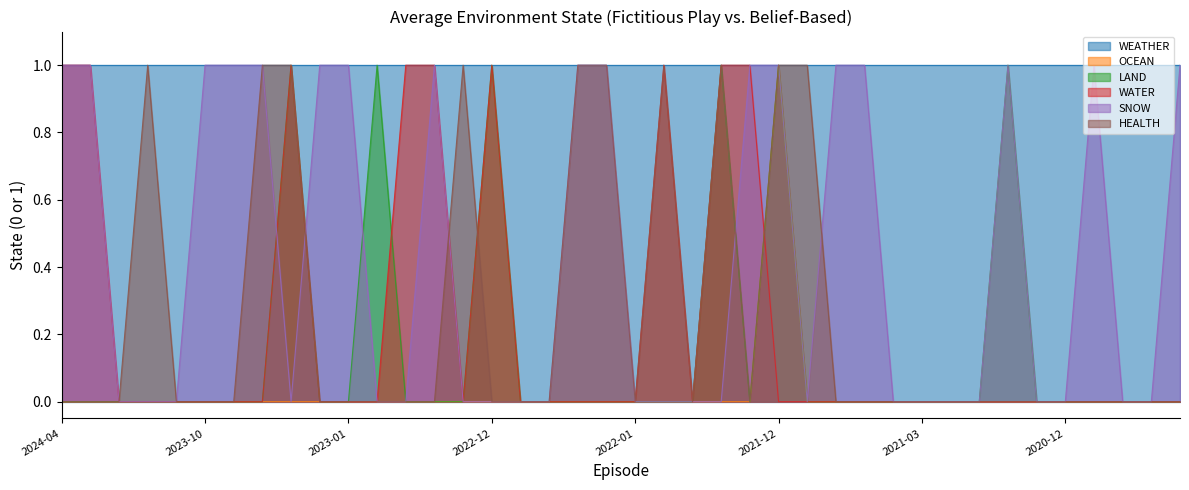

True or false: WATER has a value of -1 at 2023-03-11.

False